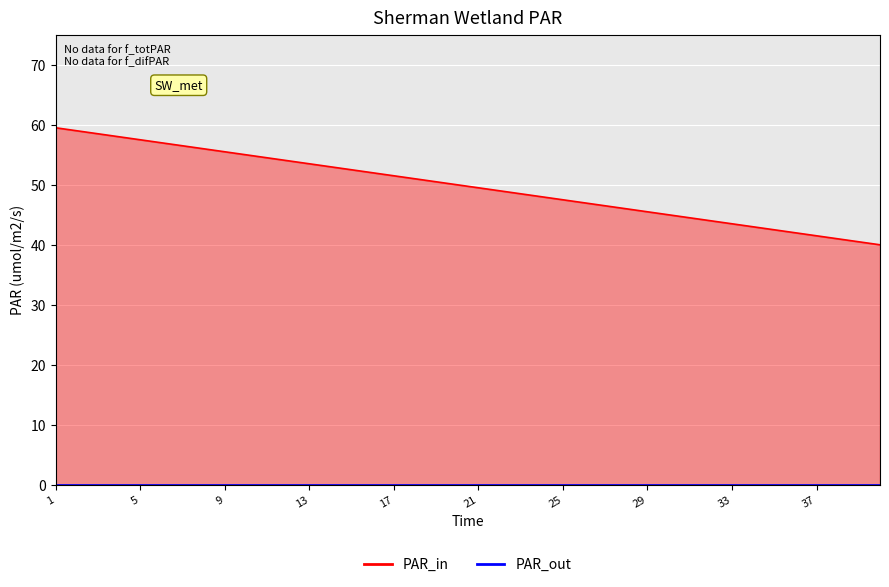

At which label is the value closest to 49?

22